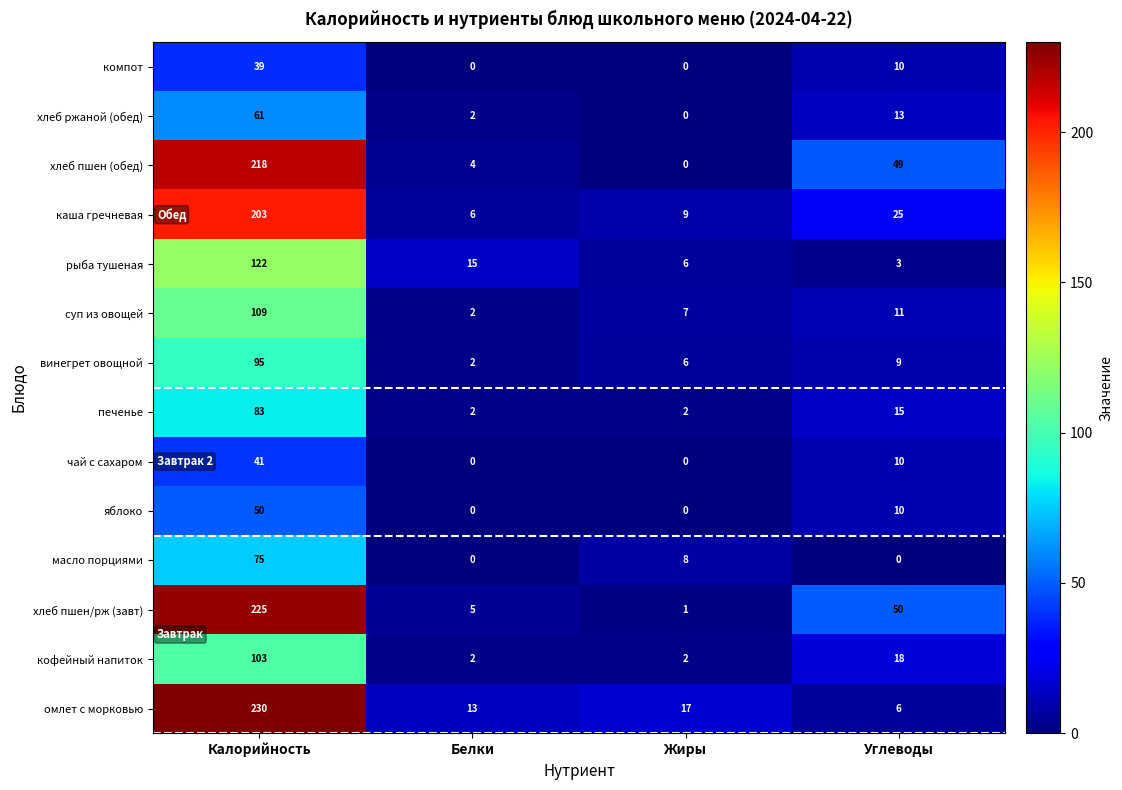

At which category is the sum across all series the highest?

Калорийность